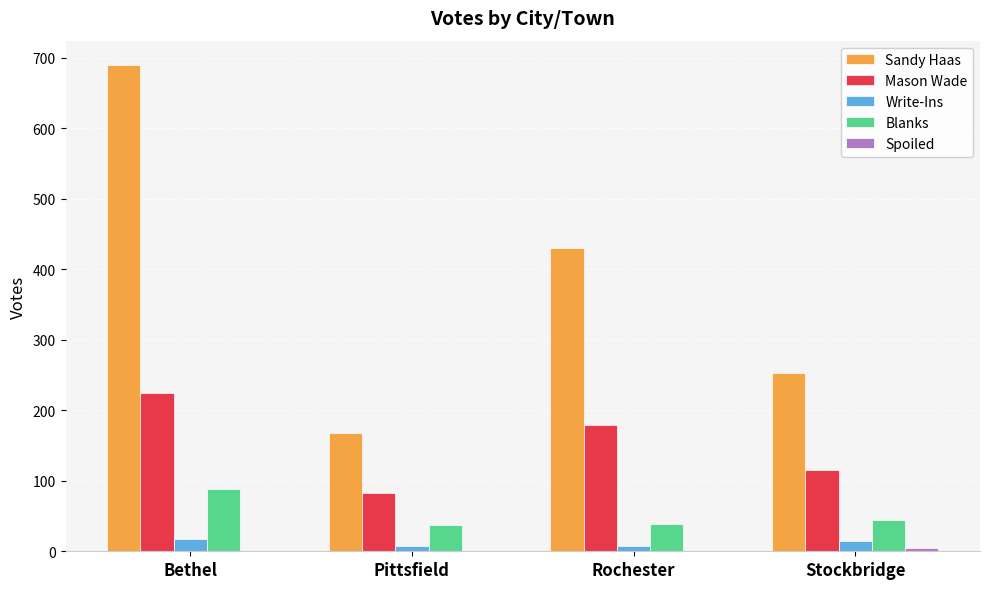

Which series changed the most between Bethel and Rochester?

Sandy Haas